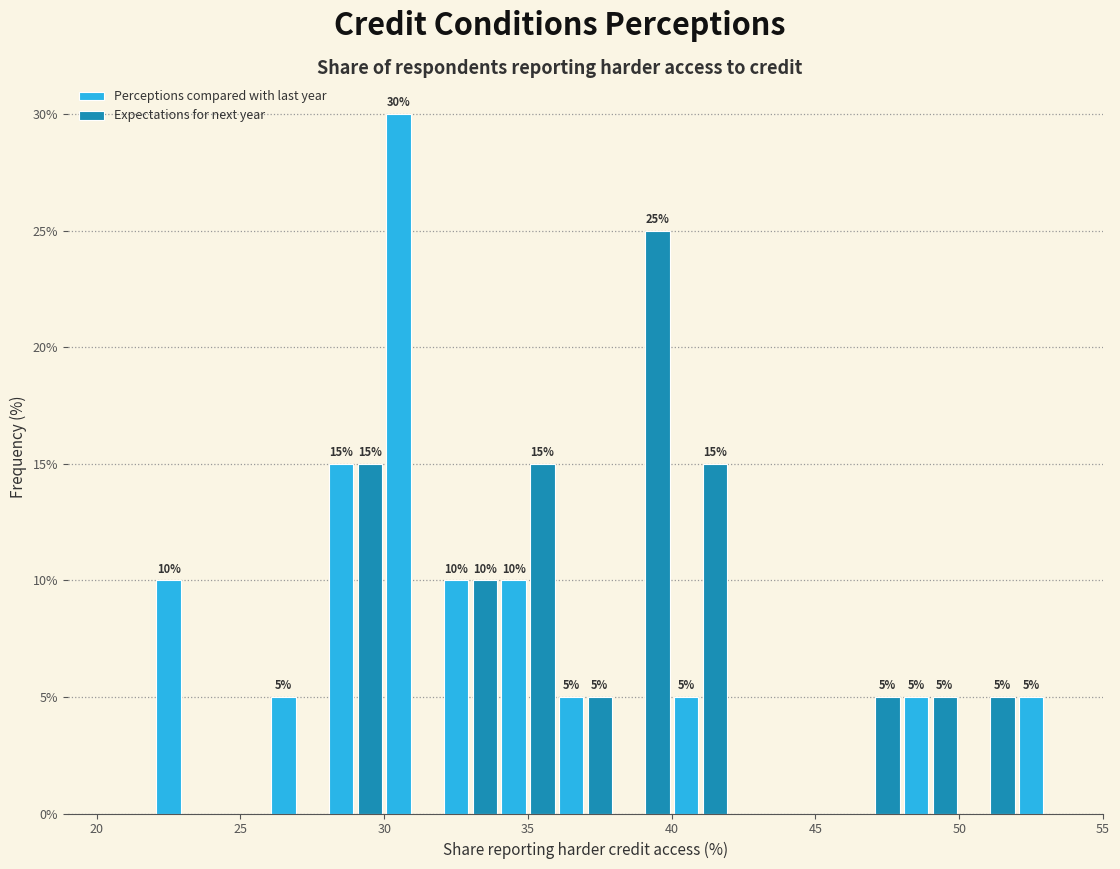

In the Expectations for next year series, which range on the x-axis has the tallest bar?

38 to 40